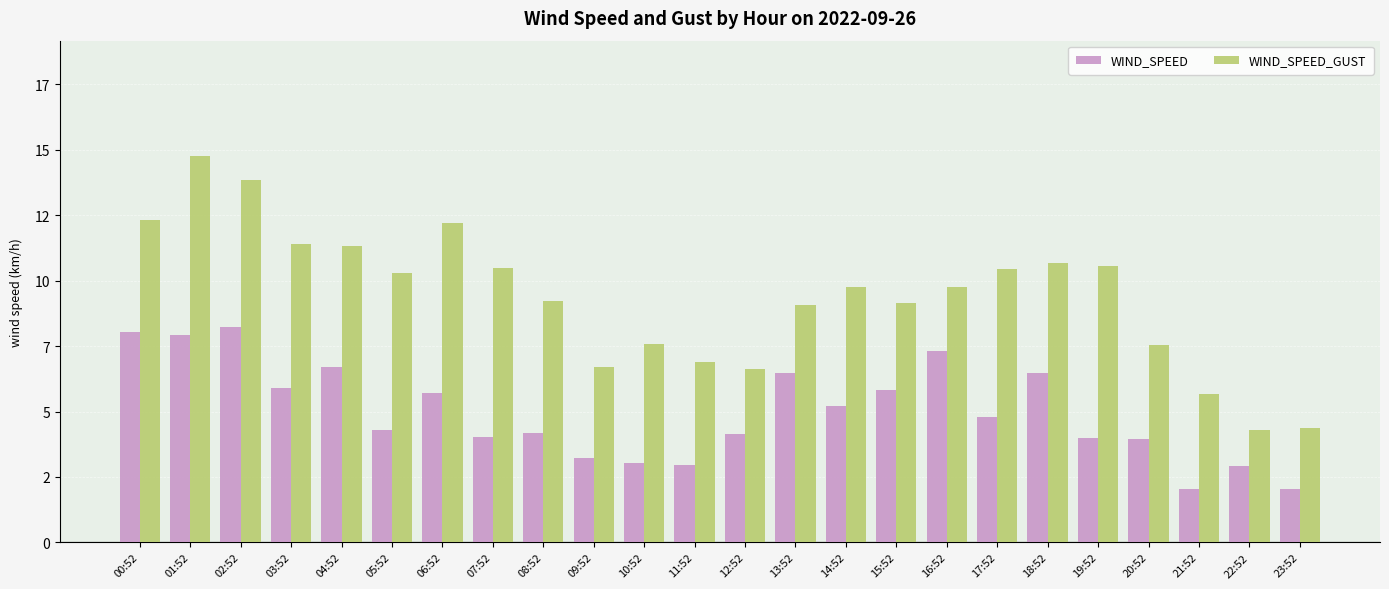

At which label is WIND_SPEED closest to 5?

14:52